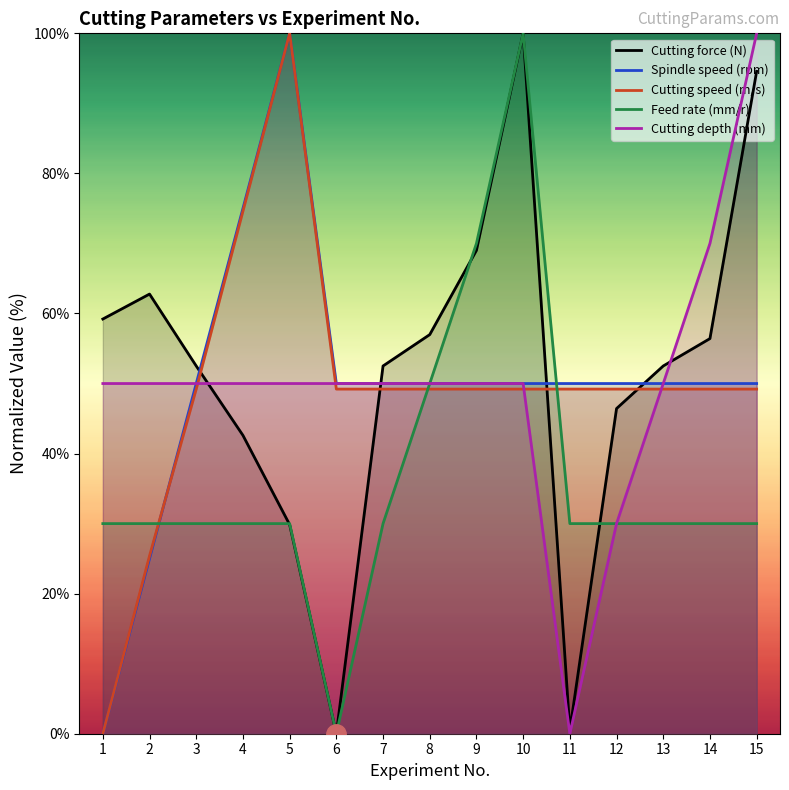

How many values in the Cutting depth (mm) series are below 50?

2